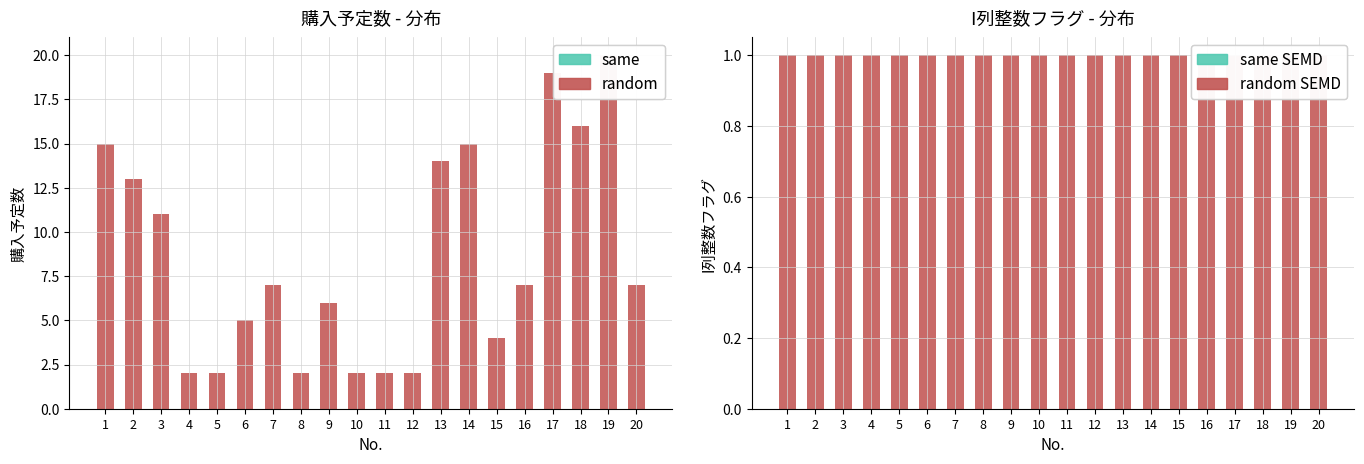

The 購入予定数 series shows 3 at 13. True or false?

False